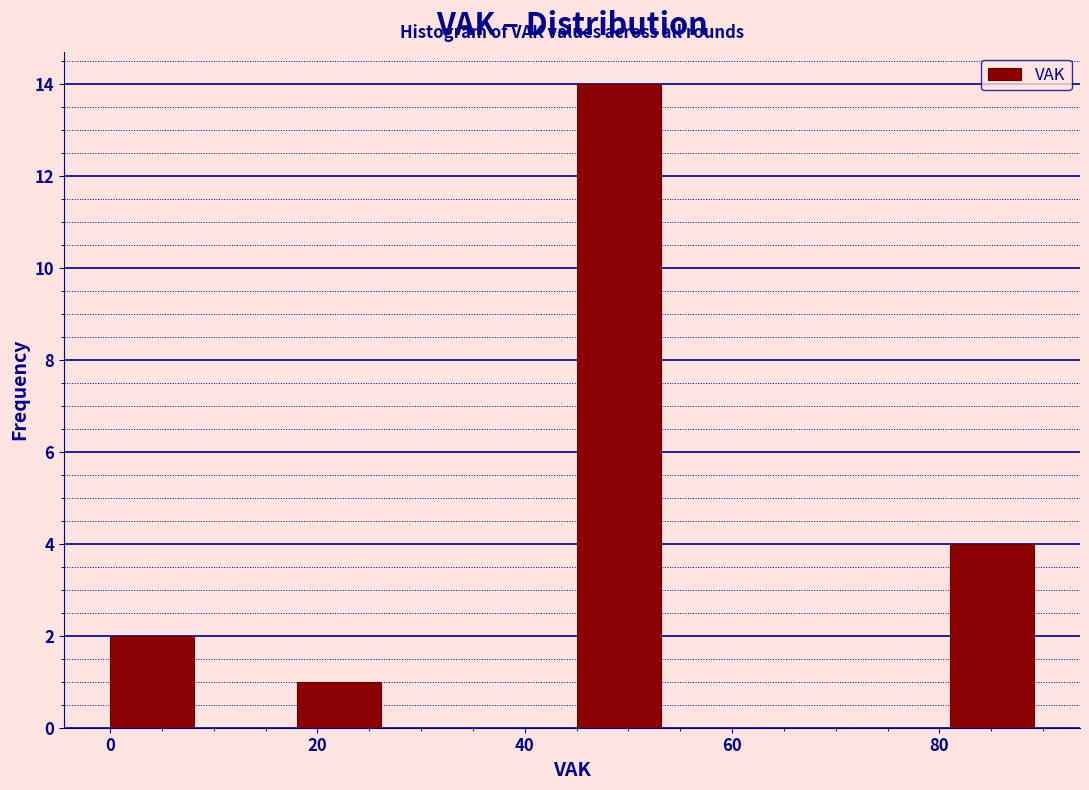

Over which range of the x-axis is the bar tallest?

45 to 54